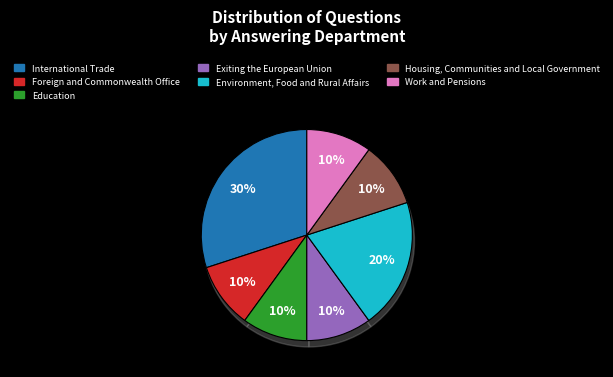

Is there any slice that represents more than half of the pie?

No